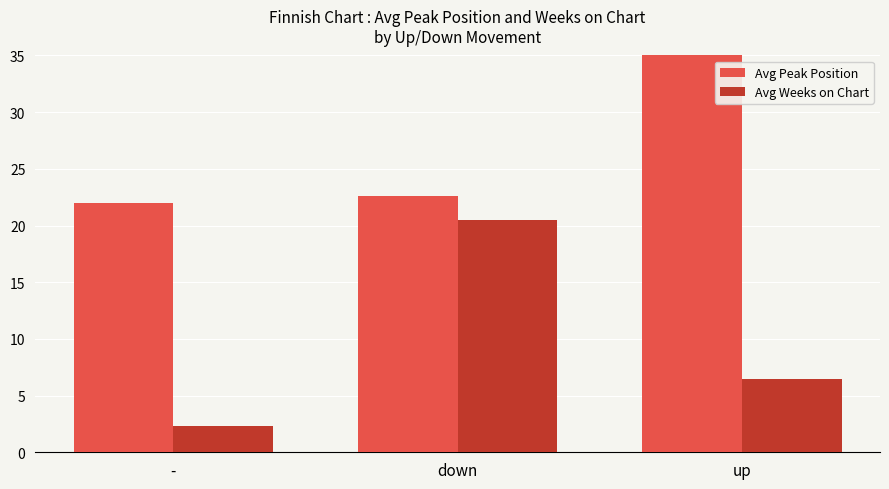

What is the label of the 3rd bar from the left?

up